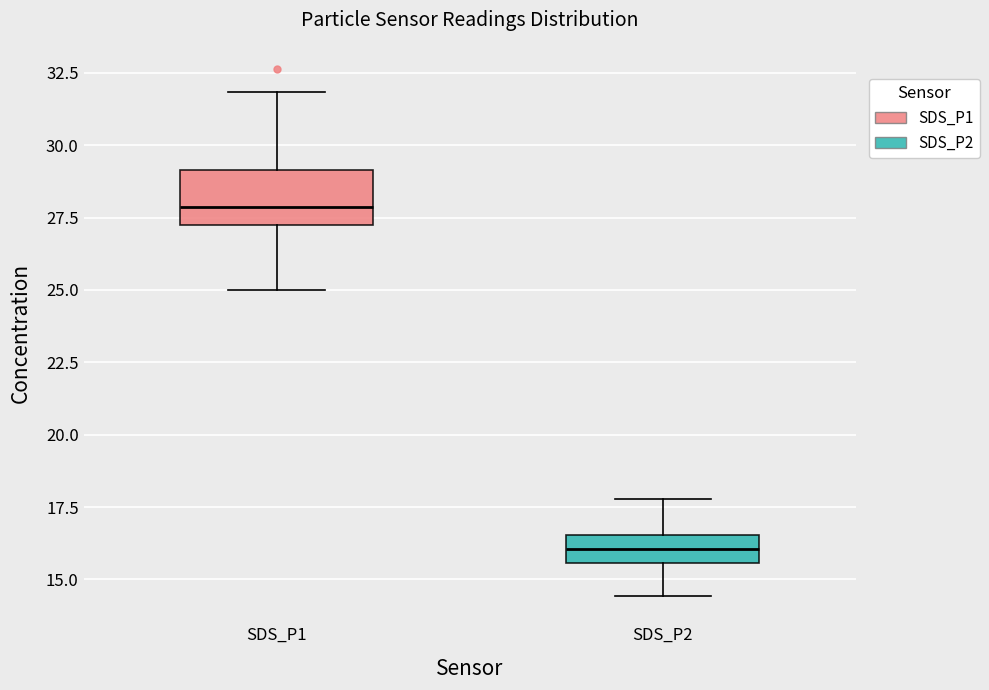

Which box is the tallest, from its lower edge to its upper edge?

SDS_P1